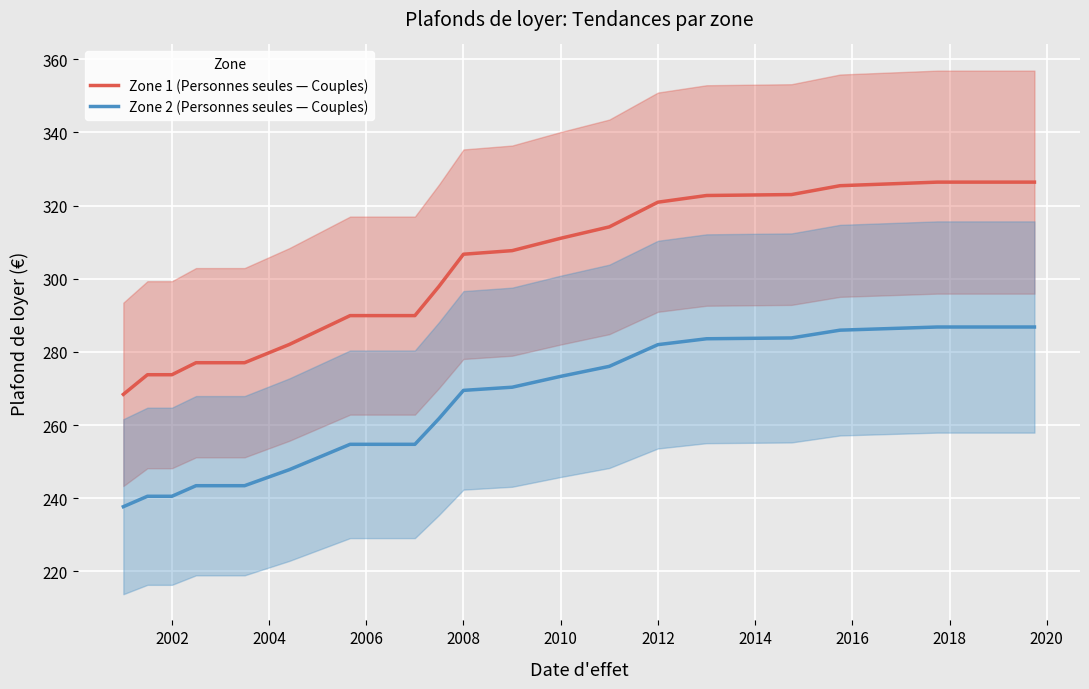

Is it true that Zone 1 (Personnes seules — Couples) equals 273.8 at 2002?

True